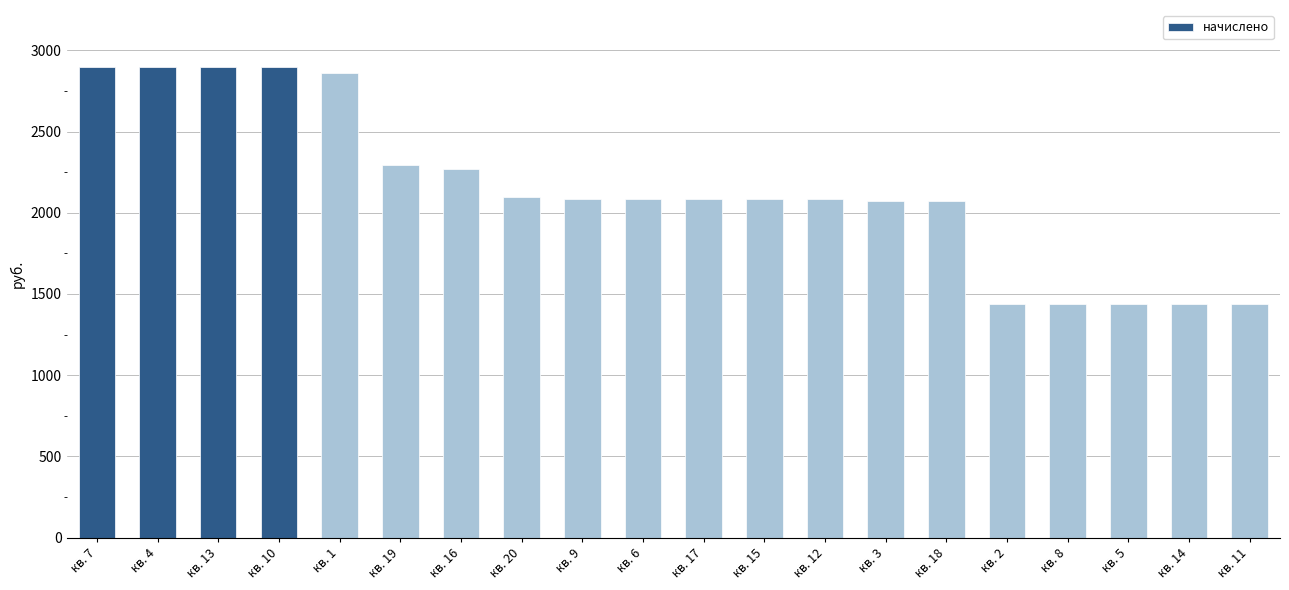

What is the average value?

2143.4